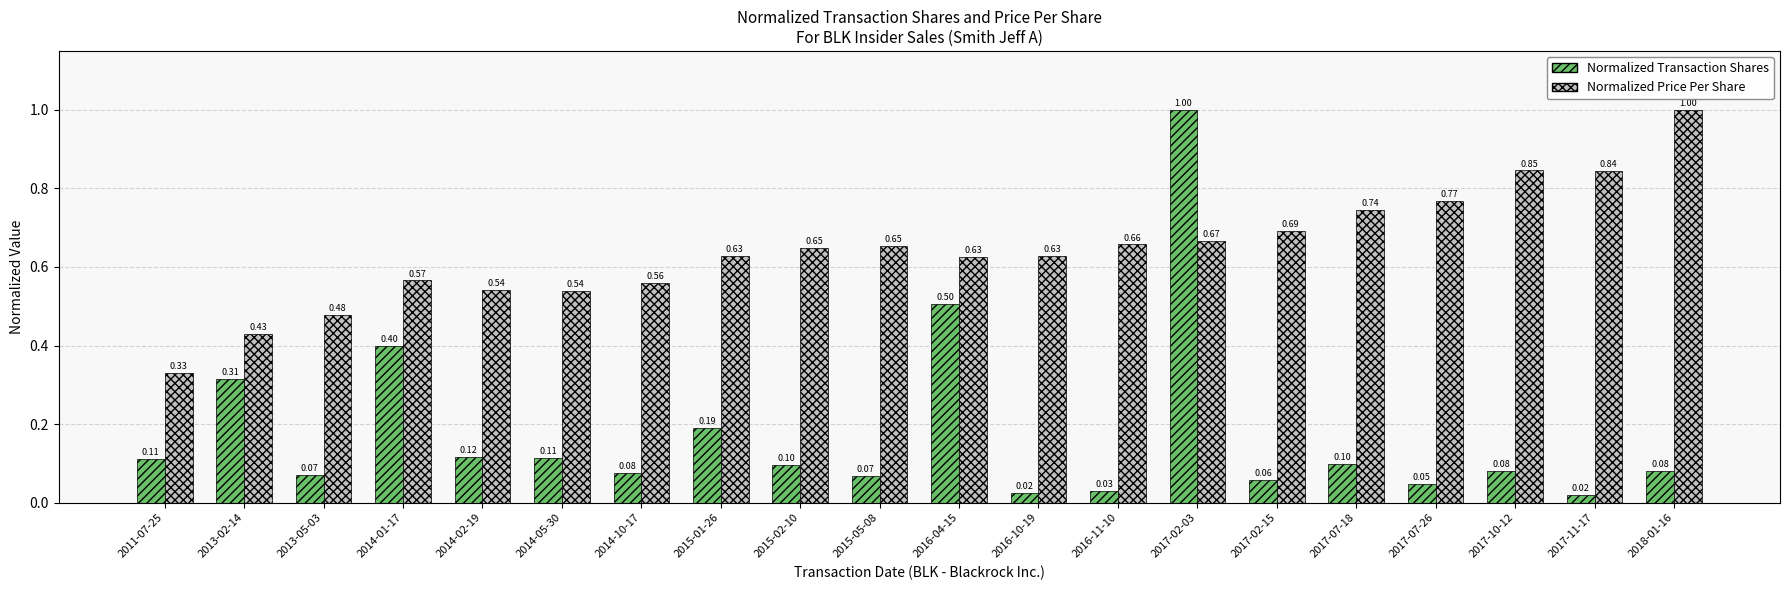

What is the difference between the maximum and minimum values in the Normalized Transaction Shares series?

1.0